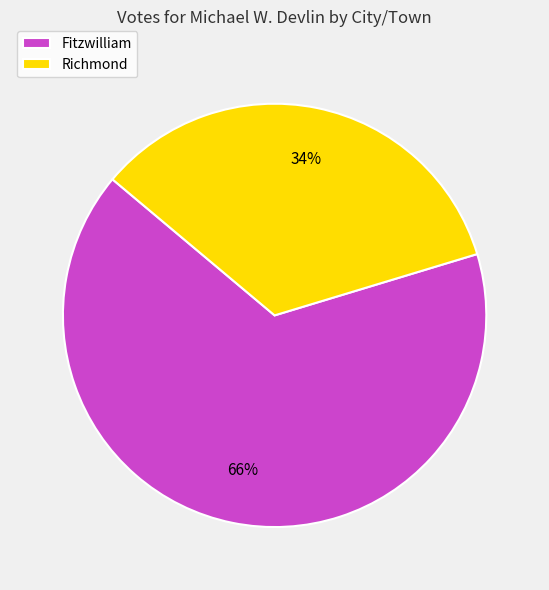

Which slice is the largest?

Fitzwilliam